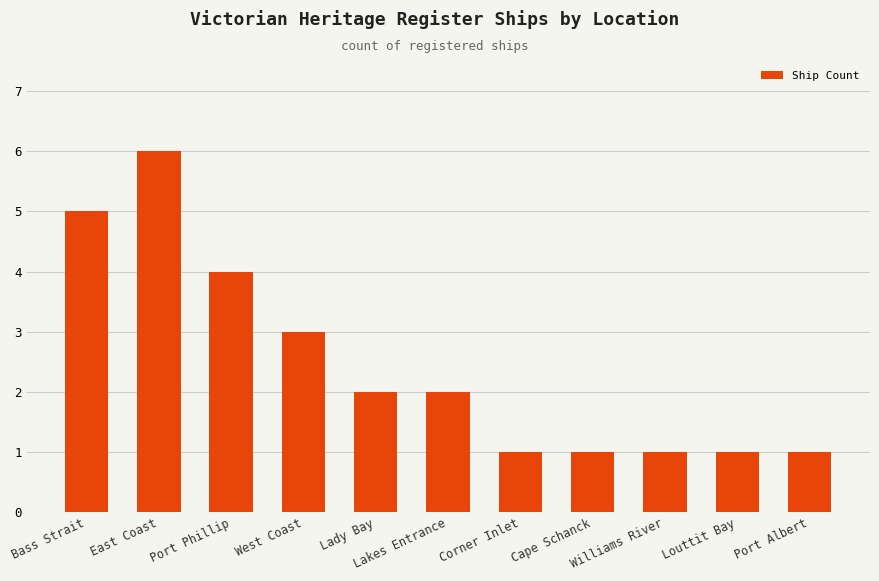

What position from the right is Lakes Entrance?

6